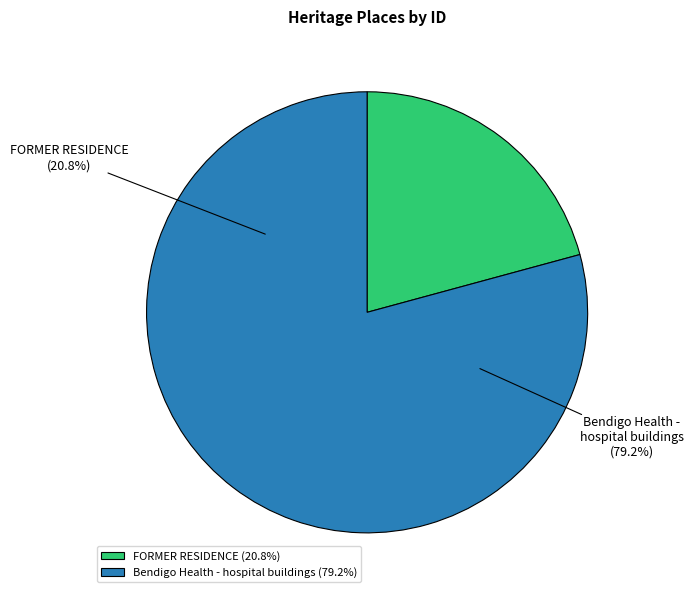

Is it true that Bendigo Health - hospital buildings is 79% of the pie?

True